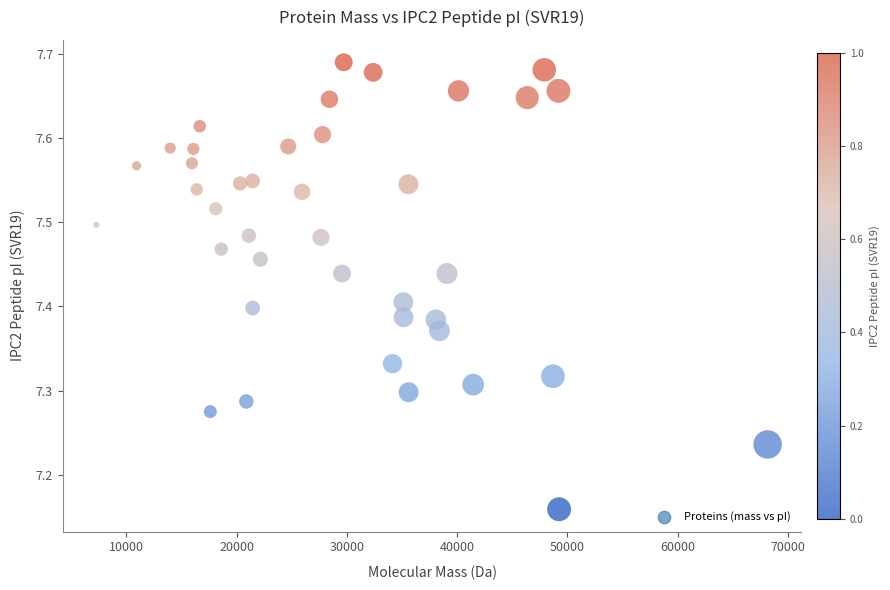

What is the range of X values (max minus min)?

60883.8